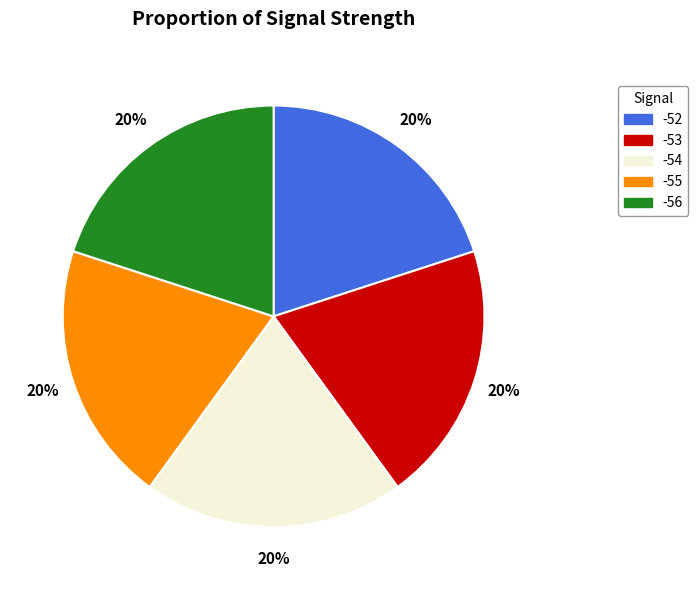

To the nearest percent, what is the average slice percentage?

20%